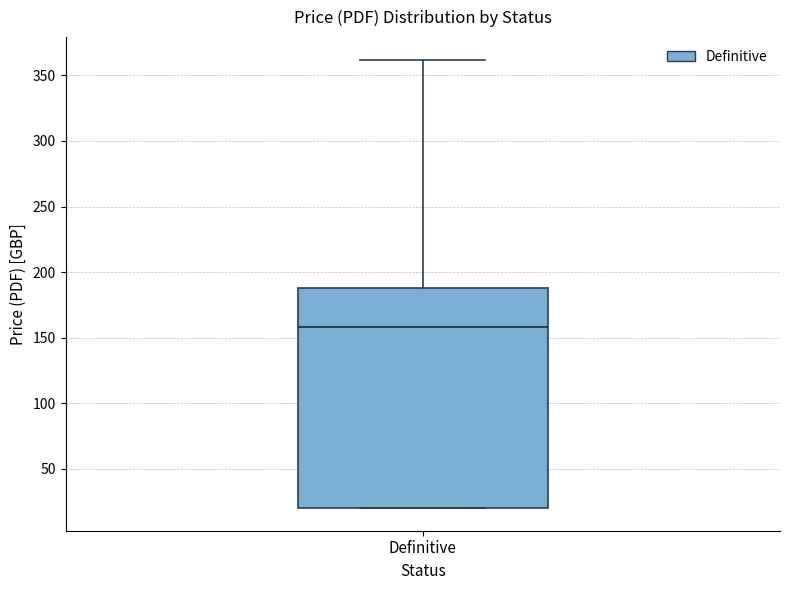

Where does the median line of the box for Definitive sit on the y-axis? The values are not printed on the chart, so give them approximately, as read against the axis.

160